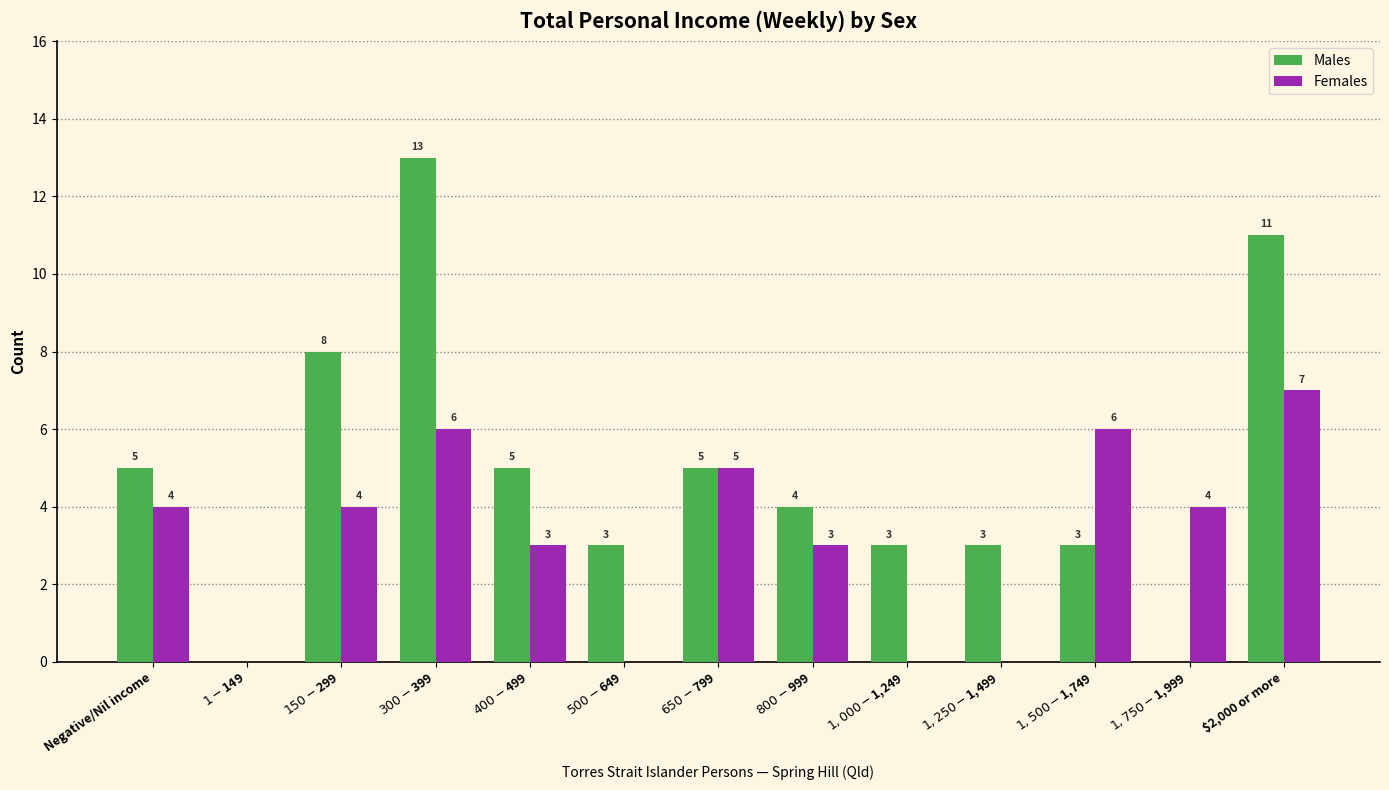

How many distinct data groups are displayed?

2